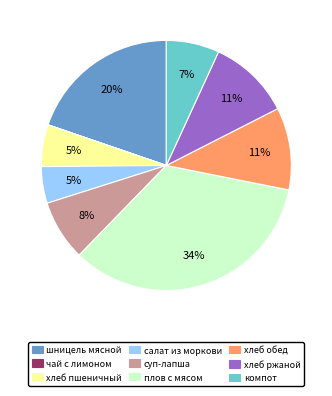

Between компот and суп-лапша, which is larger?

суп-лапша